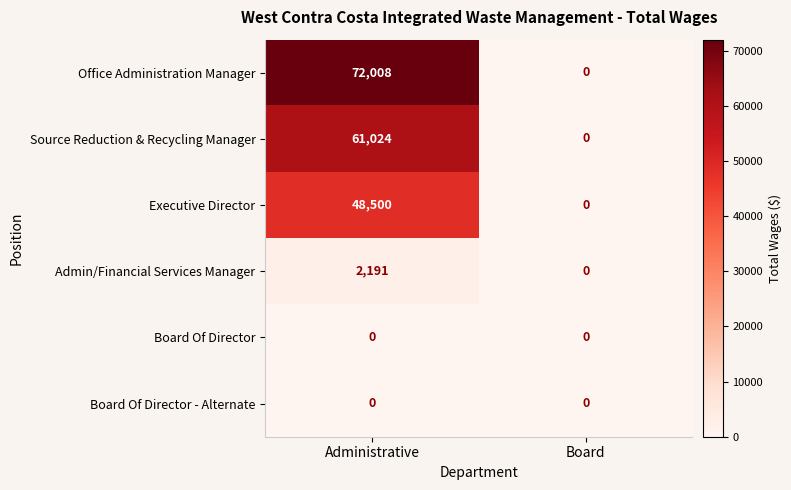

At which category is the sum across all series the highest?

Administrative